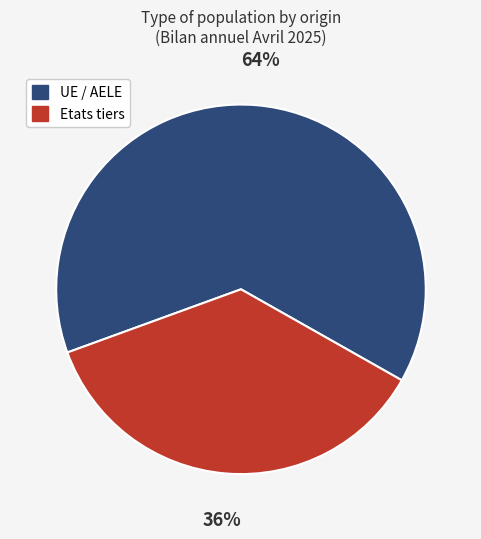

What percentage is the UE / AELE slice, to the nearest percent?

64%